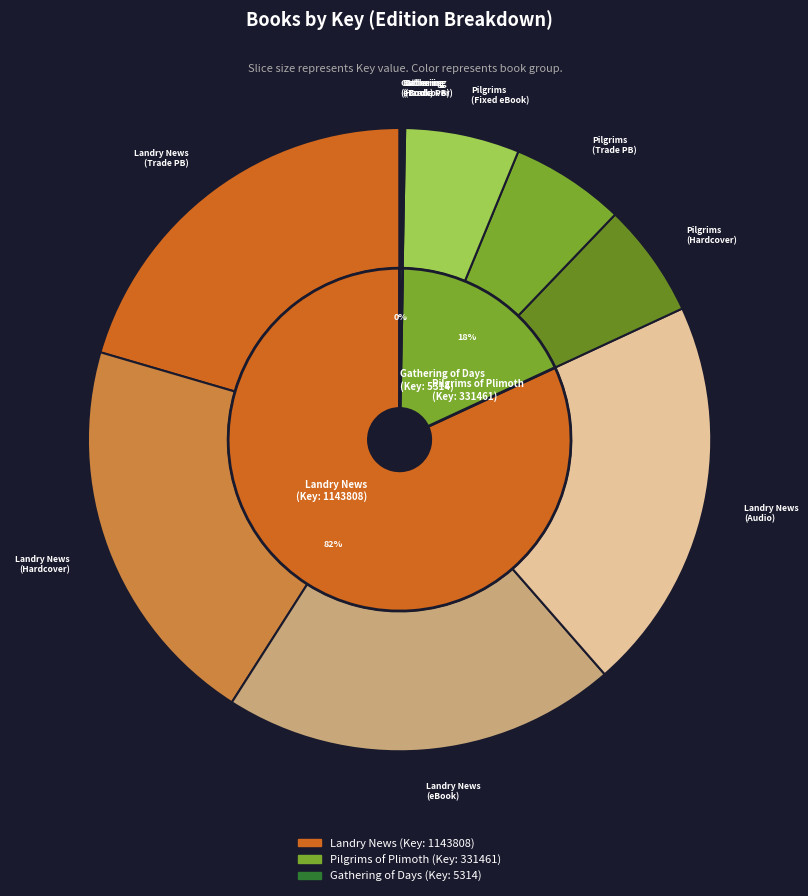

To the nearest percent, what is the difference between the Landry News (Audio Download) and Gathering of Days (Trade Paperback) slice percentages?

20%